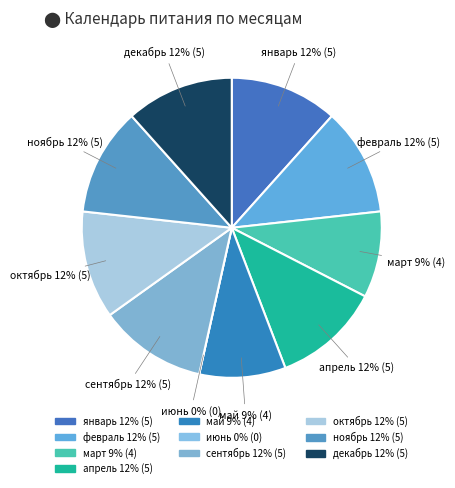

What percentage is the май slice, to the nearest percent?

9%